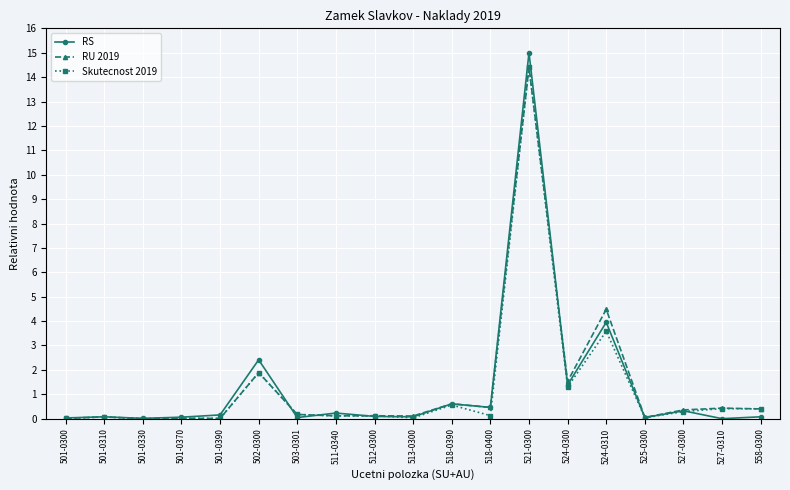

What is the total value across all series at 513-0300?

0.2